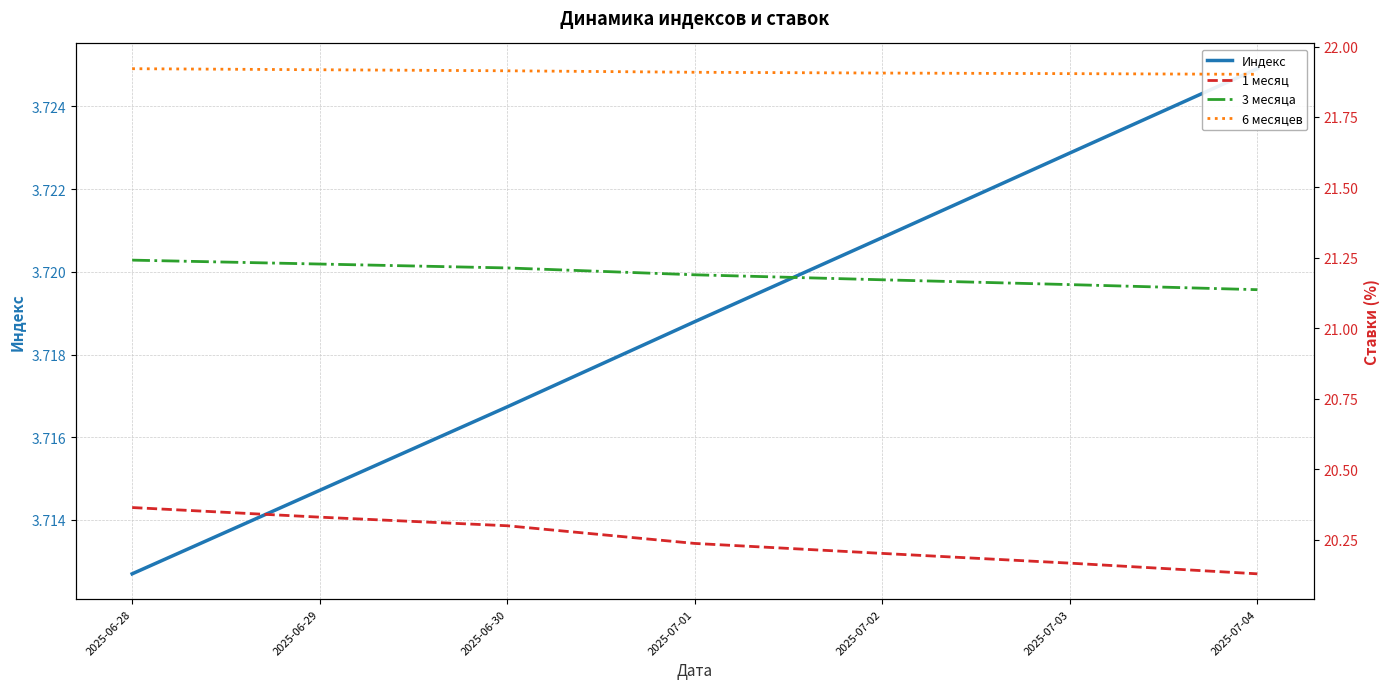

Which series has the largest range (max minus min)?

1 месяц